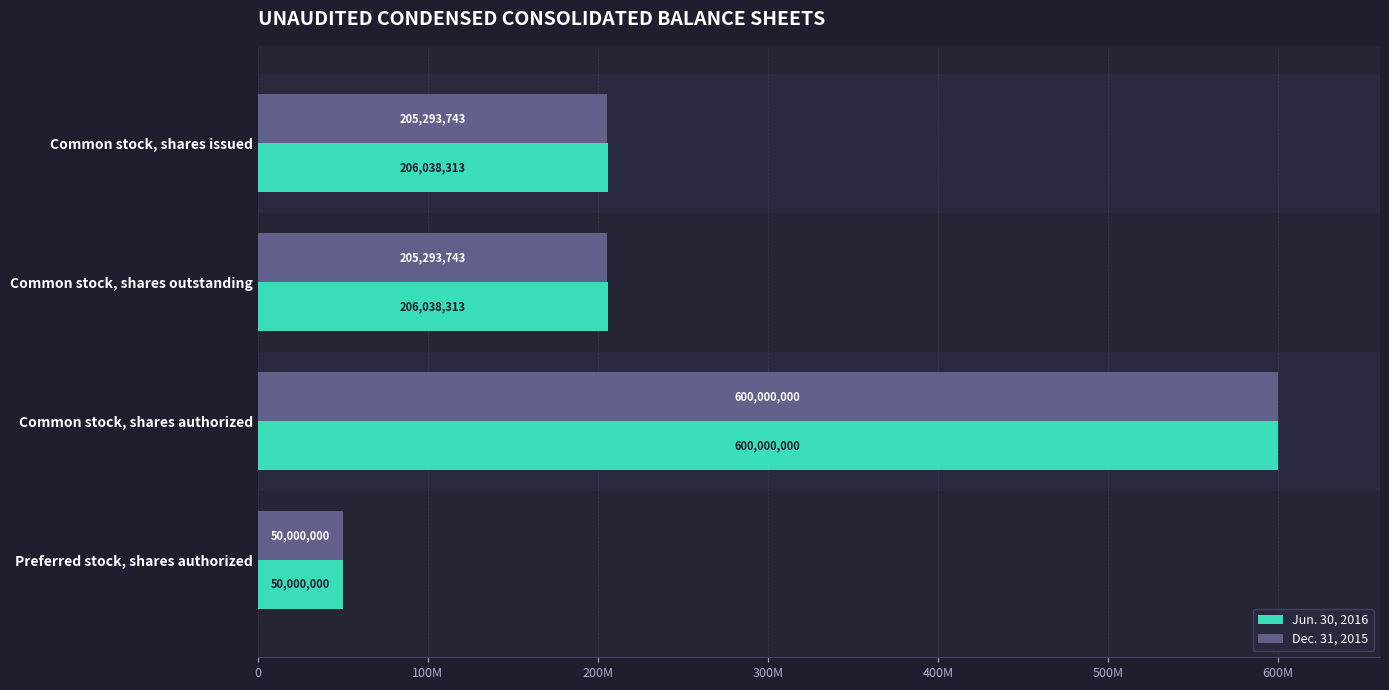

What is the difference between the maximum and minimum values in the Dec. 31, 2015 series?

550000000